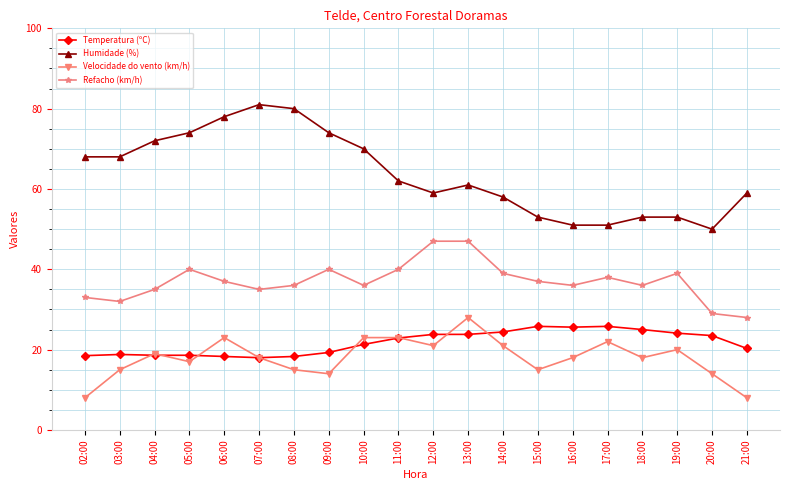

What is the difference between the Velocidade do vento (km/h) values at 14:00 and 15:00?

6.0